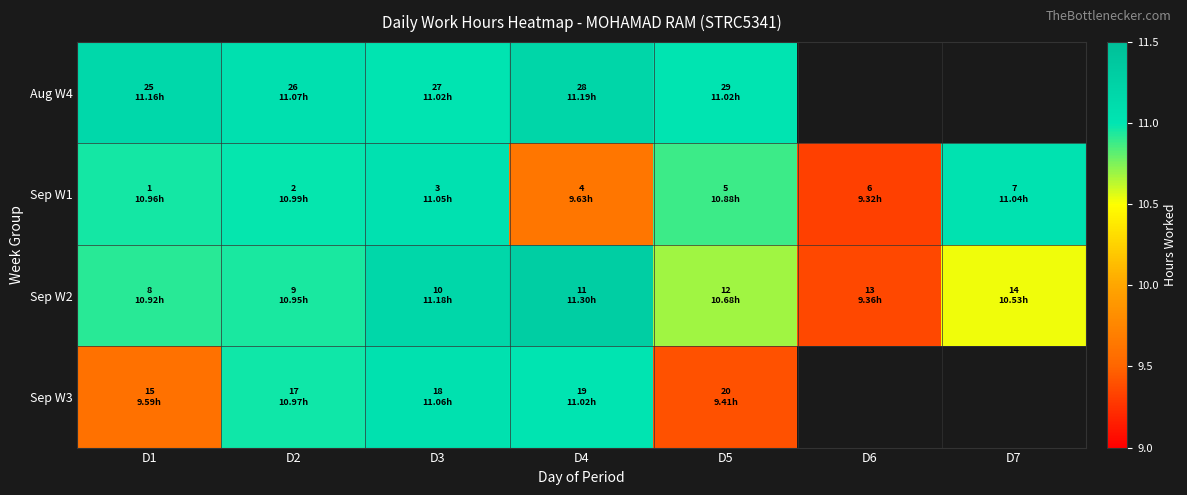

List the series in order of their peak value, highest first.

Sep W2, Aug W4, Sep W3, Sep W1